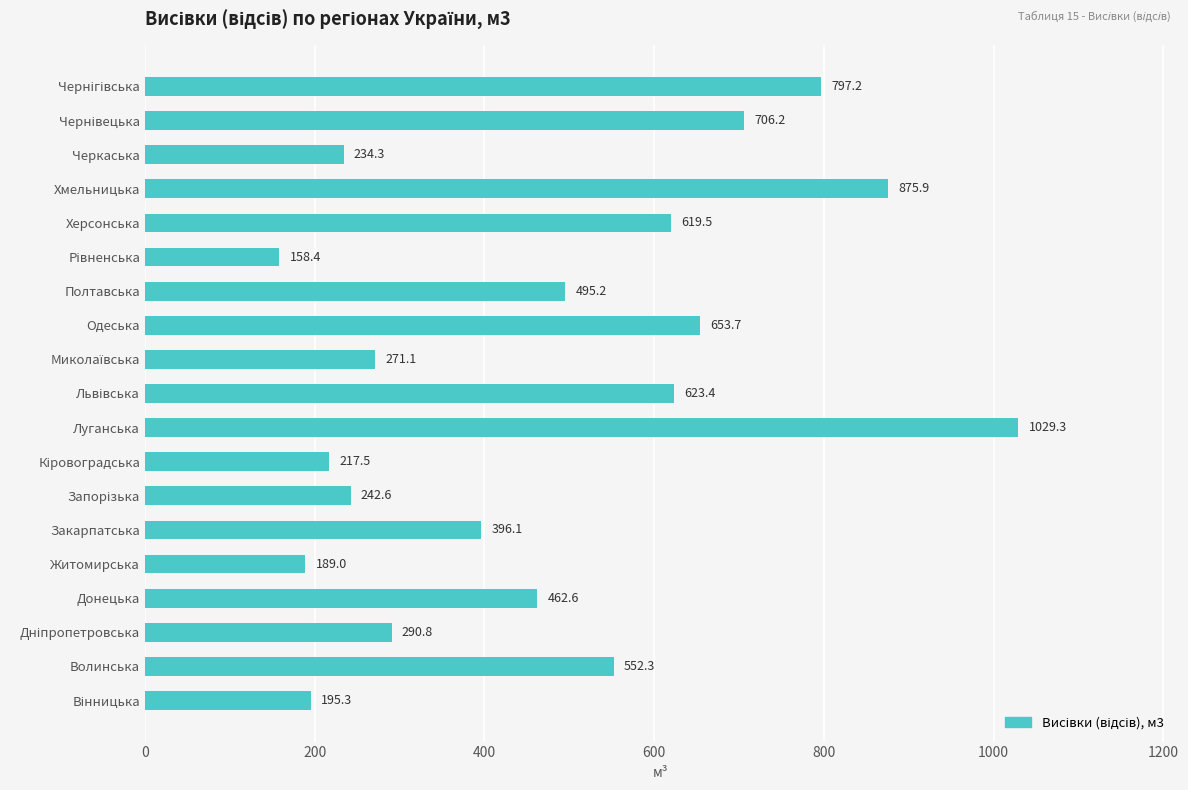

Are the bars grouped side by side (vs. stacked)?

No